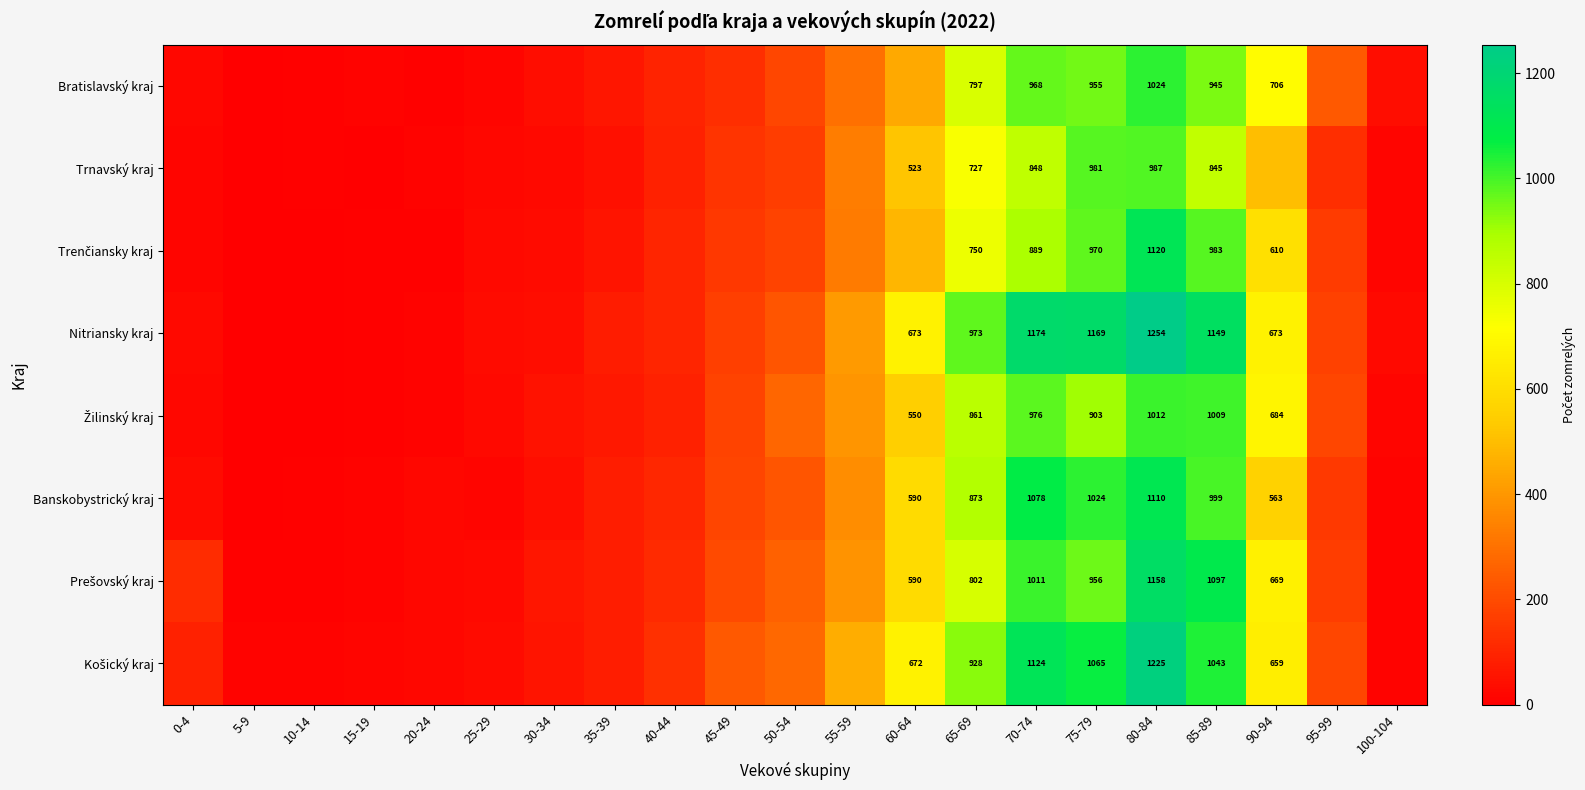

Is it true that Bratislavský kraj equals 666 at 70-74?

False